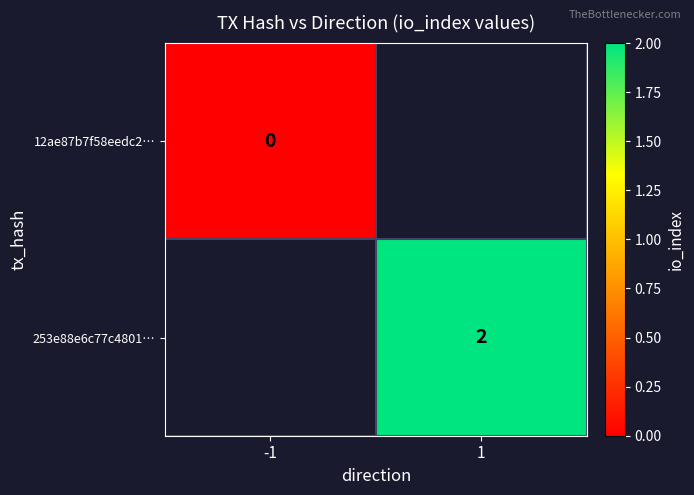

Is the value of 12ae87b7f58eedc2… at -1 greater than the value of 253e88e6c77c4801… at 1?

No